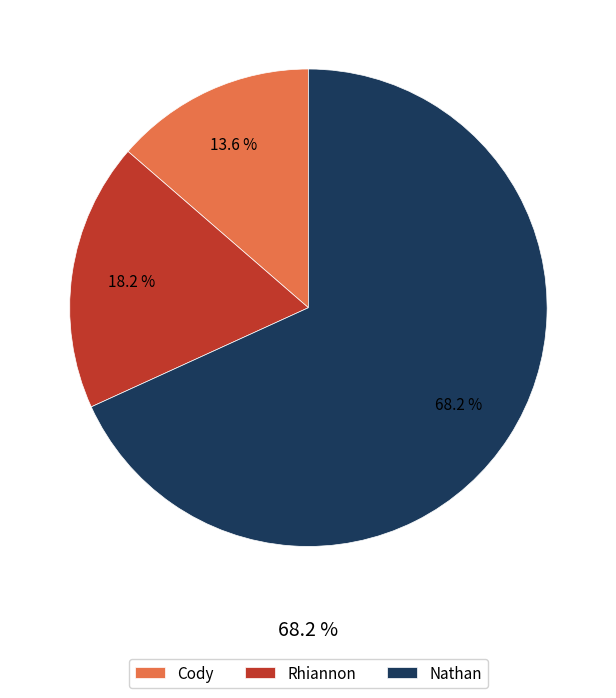

Combined, what portion of the pie is Nathan and Cody?

81.8%